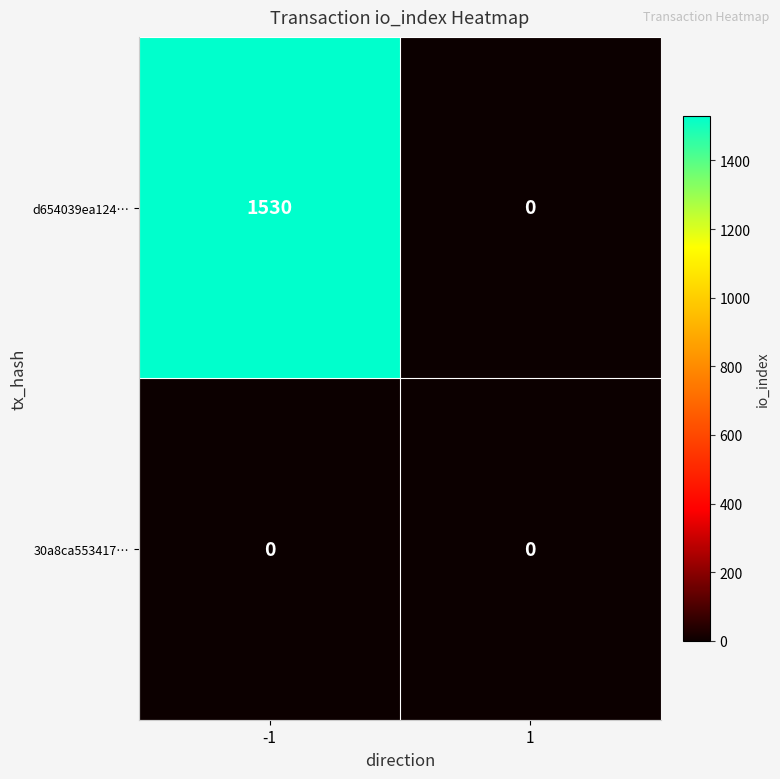

Is it true that d654039ea124… equals 1530 at -1?

True